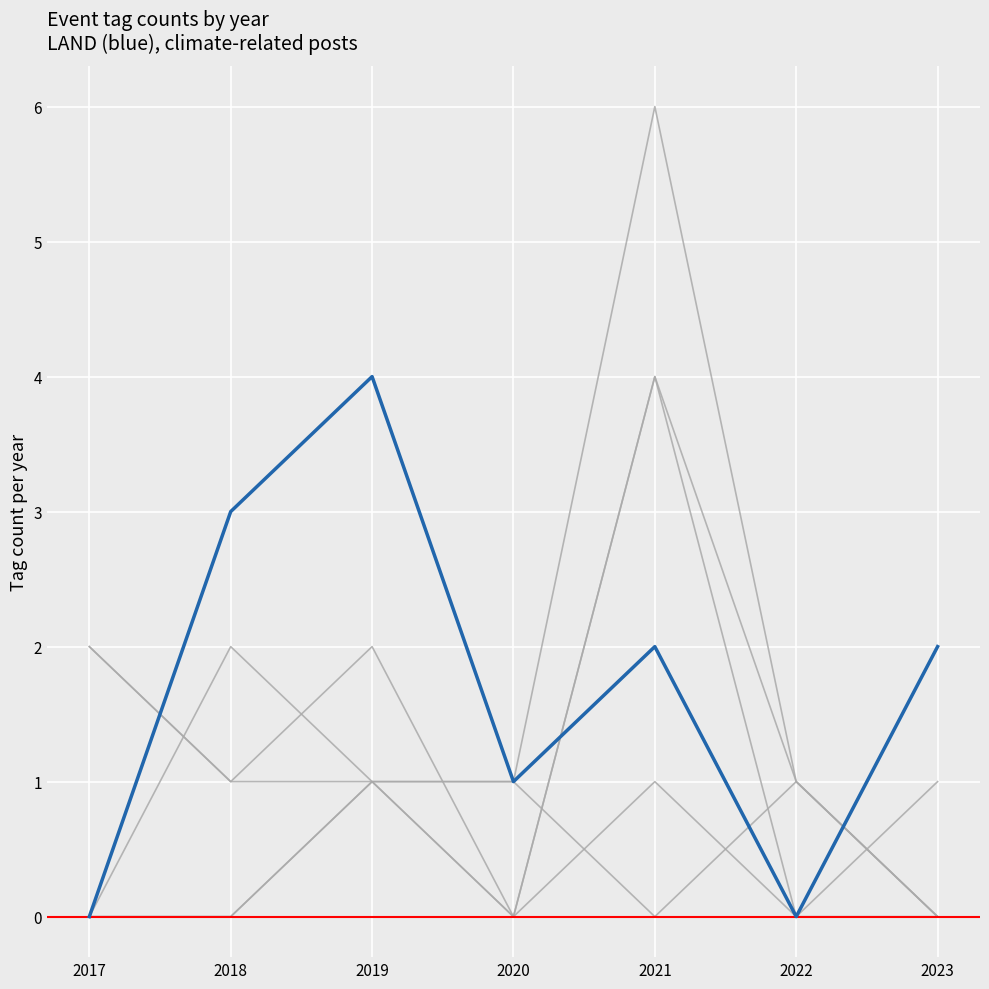

How many lines are shown in the chart?

6